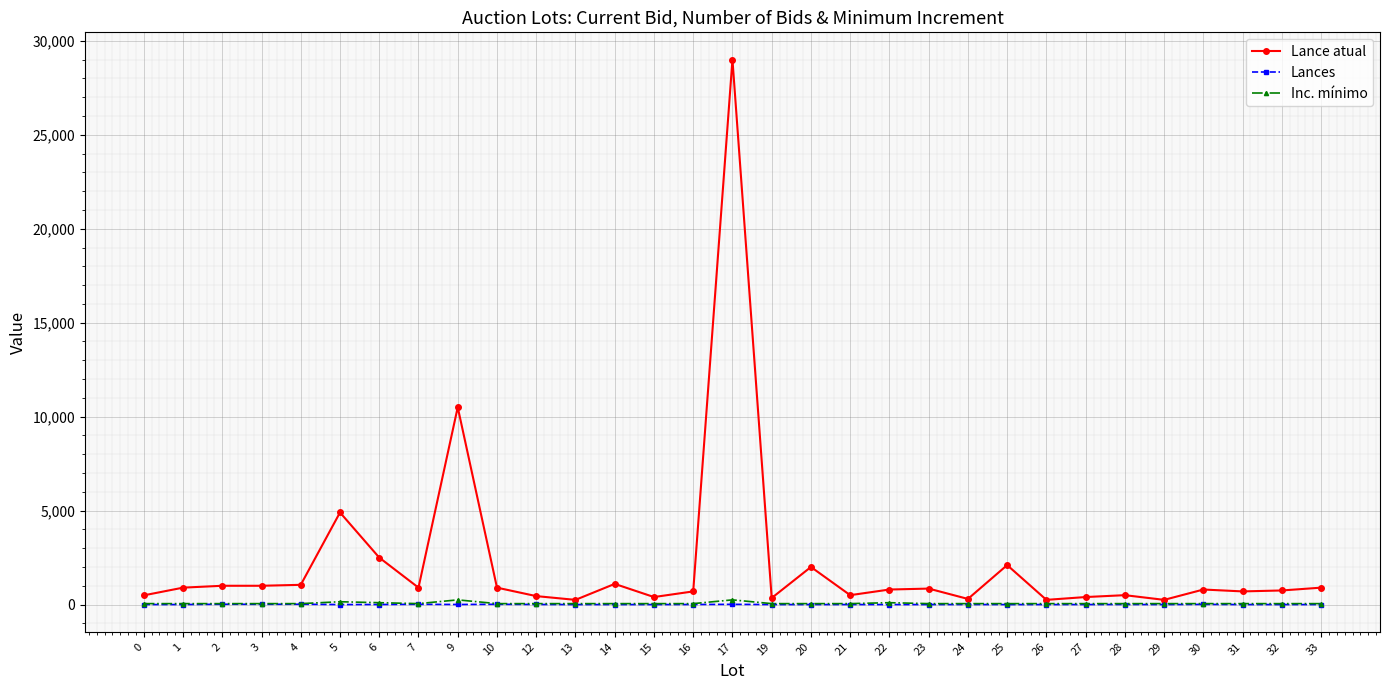

True or false: Lances and Inc. mínimo intersect in this chart.

False